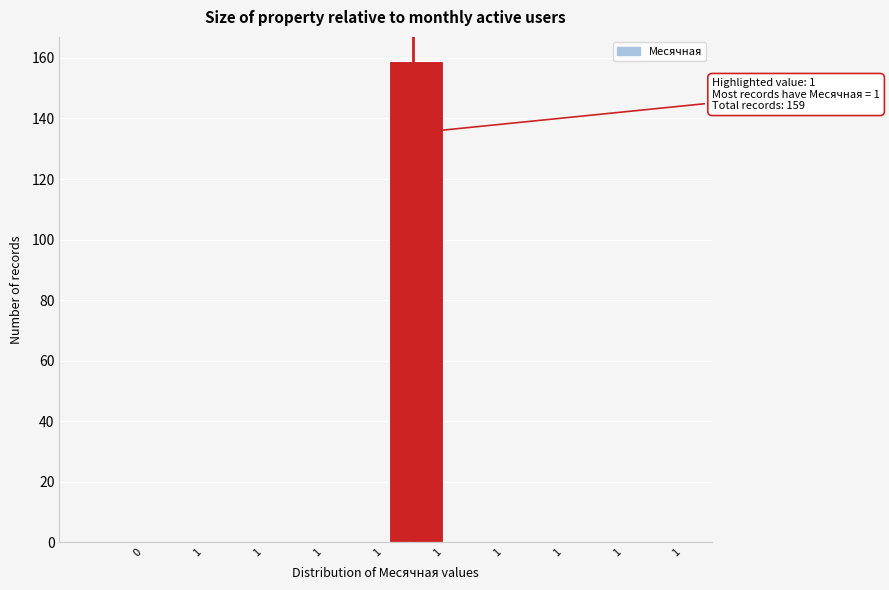

How many distinct data groups are displayed?

1